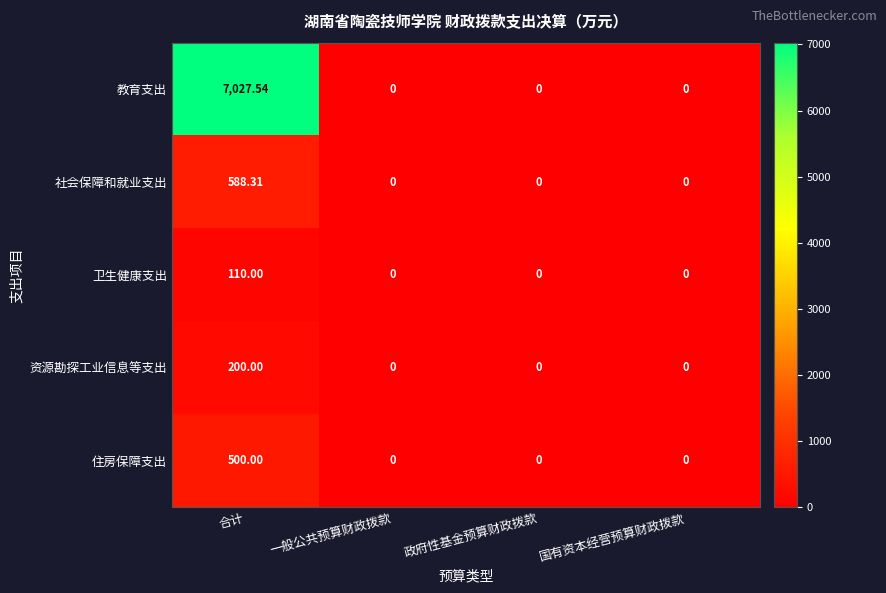

List the series in order of their peak value, lowest first.

卫生健康支出, 资源勘探工业信息等支出, 住房保障支出, 社会保障和就业支出, 教育支出